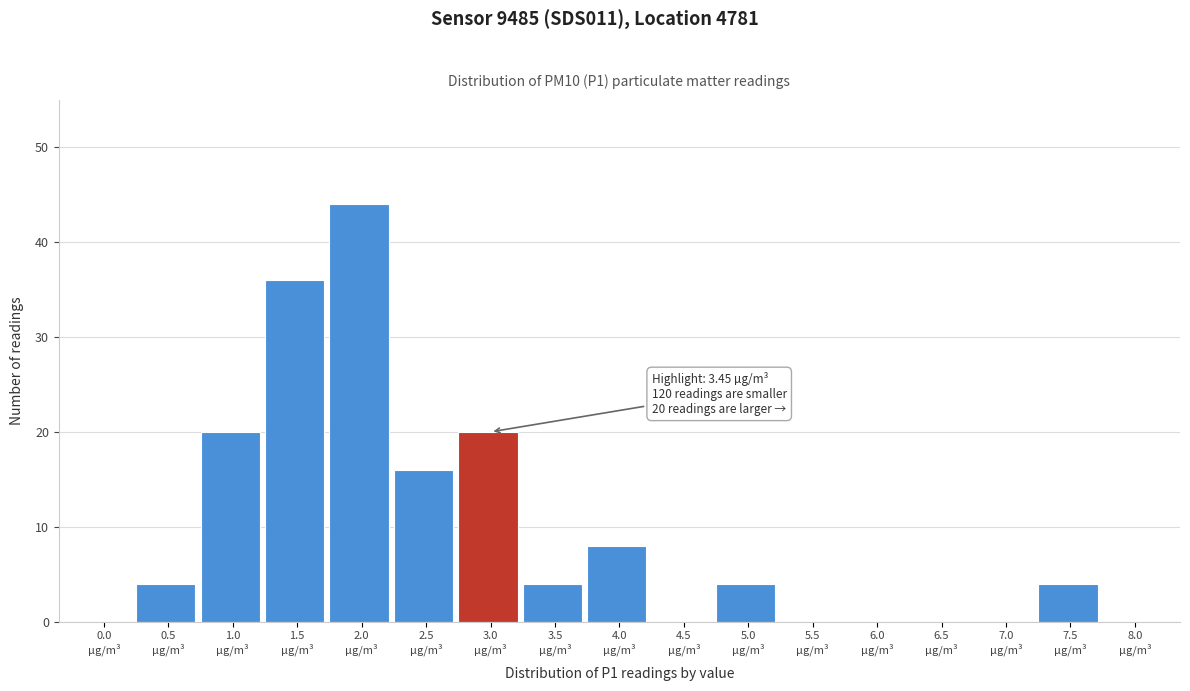

What is the sum of all values?

160